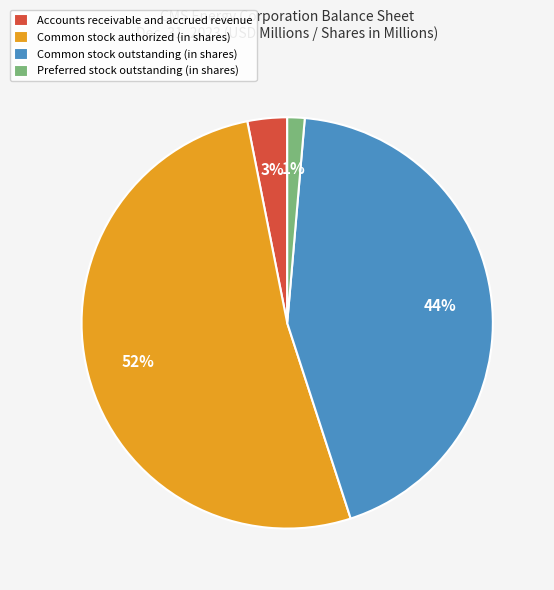

Do Common stock authorized (in shares) and Preferred stock outstanding (in shares) together represent more than half of the pie?

Yes